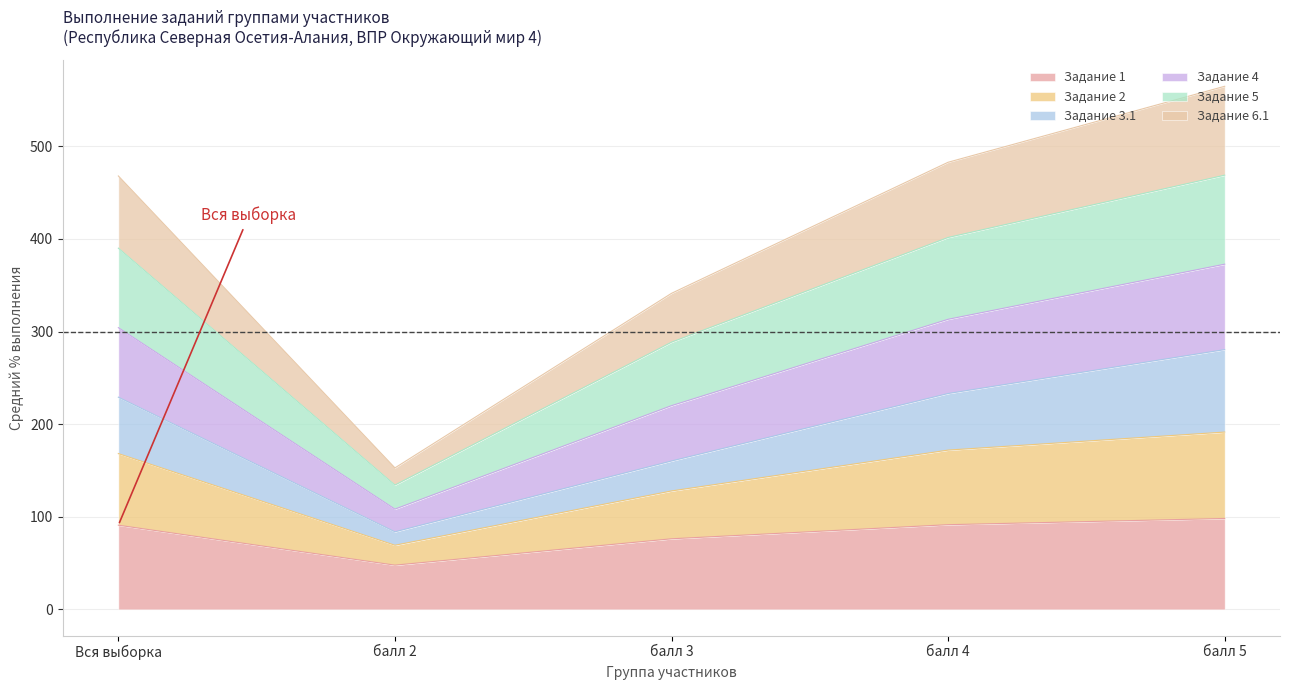

List the labels in order of Задание 2 value, smallest first.

балл 2, балл 3, Вся выборка, балл 4, балл 5